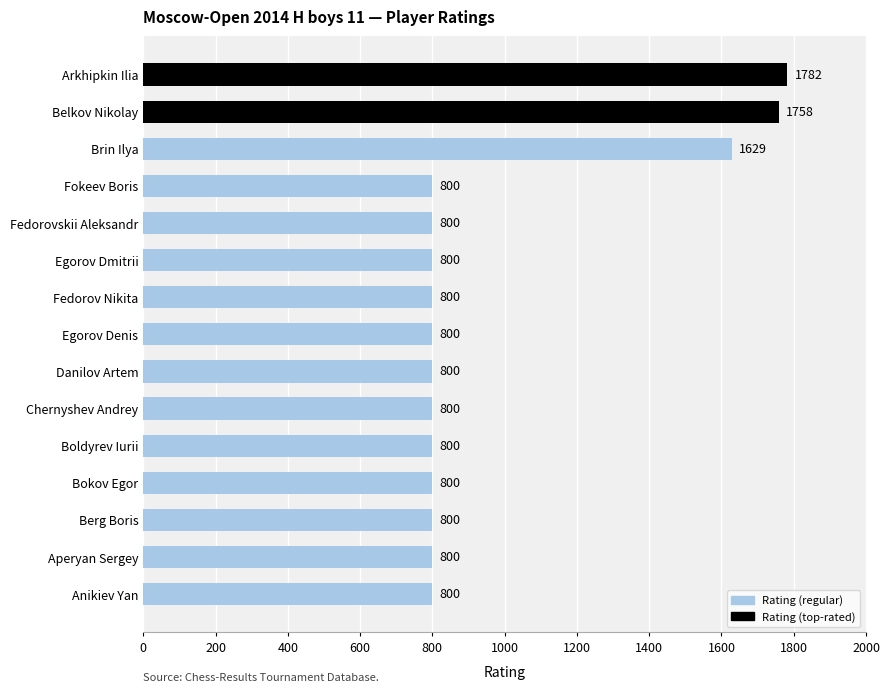

Reading top to bottom, extract all data points from this chart.

Arkhipkin Ilia=1782	Belkov Nikolay=1758	Brin Ilya=1629	Fokeev Boris=800	Fedorovskii Aleksandr=800	Egorov Dmitrii=800	Fedorov Nikita=800	Egorov Denis=800	Danilov Artem=800	Chernyshev Andrey=800	Boldyrev Iurii=800	Bokov Egor=800	Berg Boris=800	Aperyan Sergey=800	Anikiev Yan=800